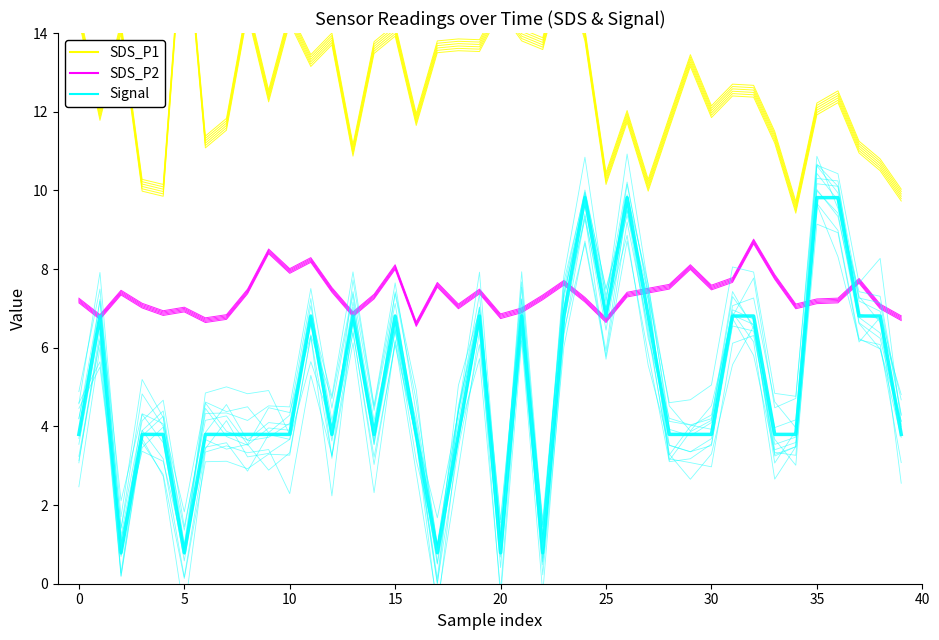

Rank the series by their average value, from lowest to highest.

Signal, SDS_P2, SDS_P1